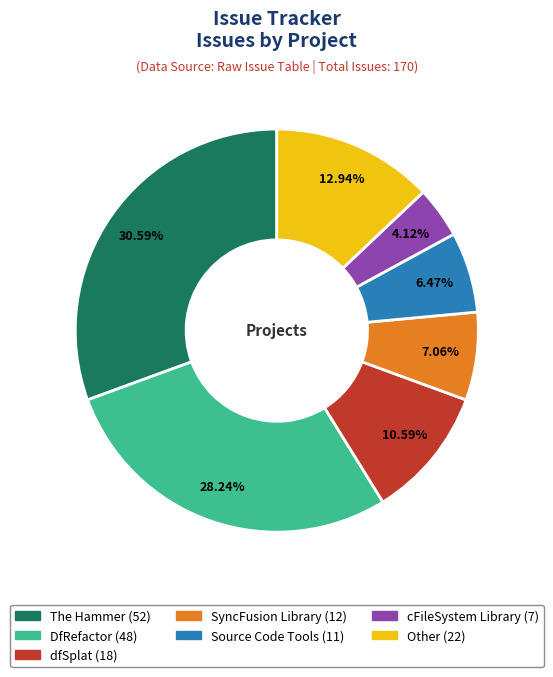

Count the number of slices in the pie.

7